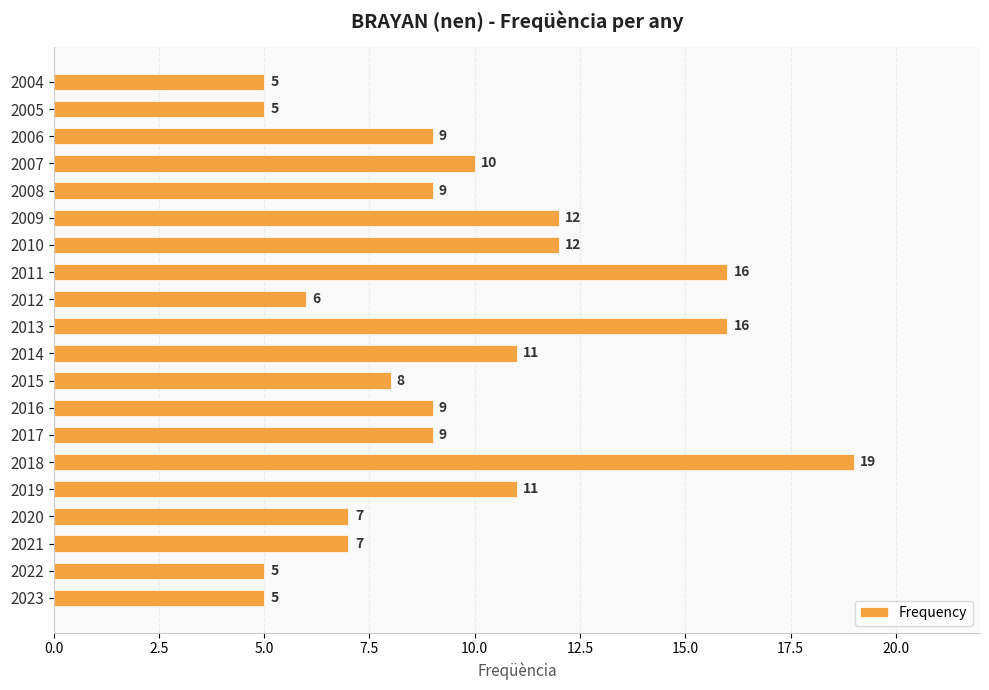

How many bars are there in total?

20